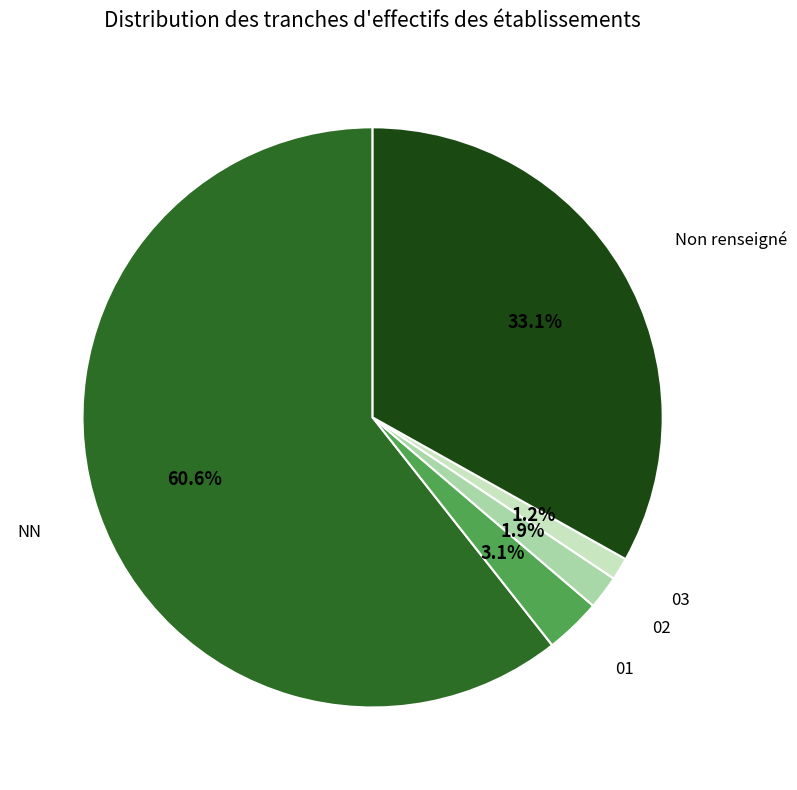

How many segments does this pie chart have?

5